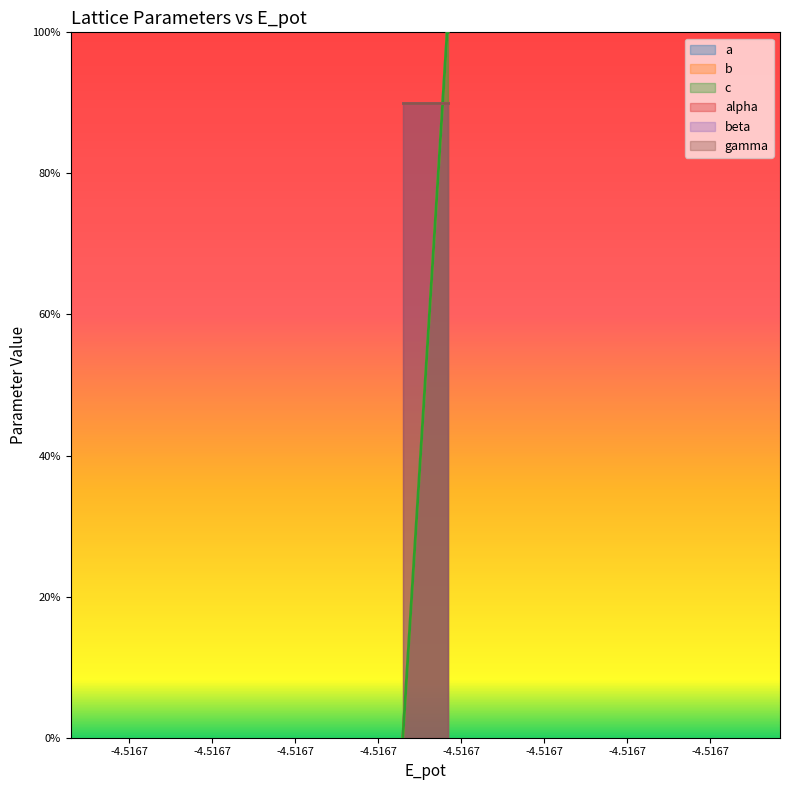

How many lines are shown in the chart?

3